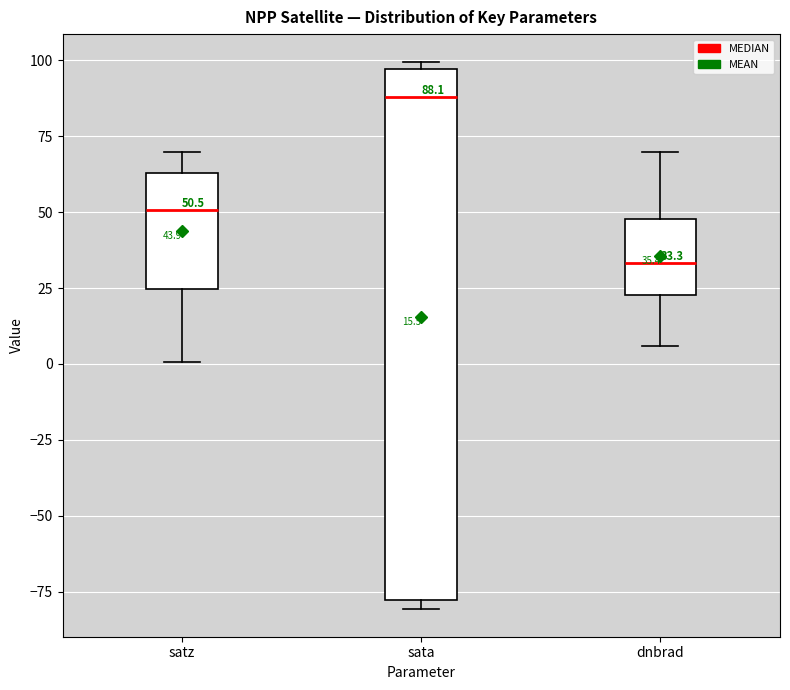

Which box's median line is the highest?

sata